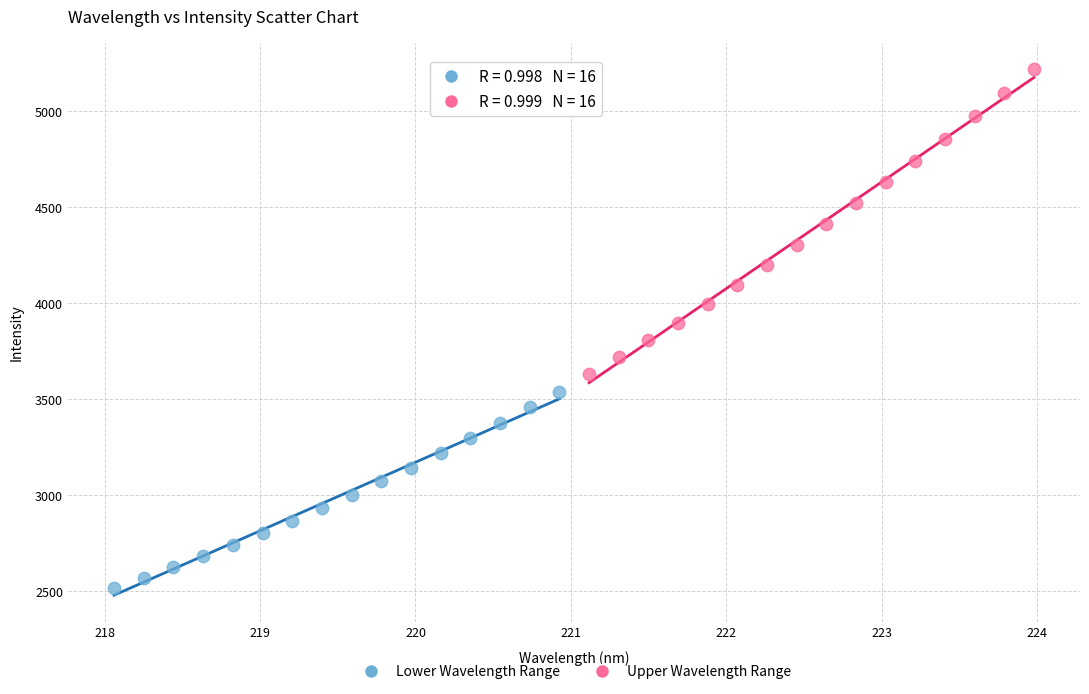

What are all the series names shown in the legend?

Lower Wavelength Range, Upper Wavelength Range